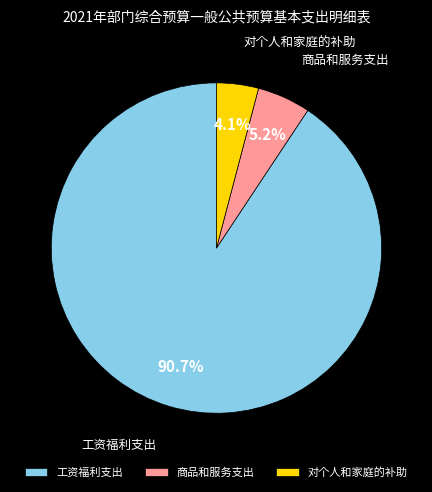

What is the ratio of the value at 商品和服务支出 to the value at 对个人和家庭的补助?

1.3